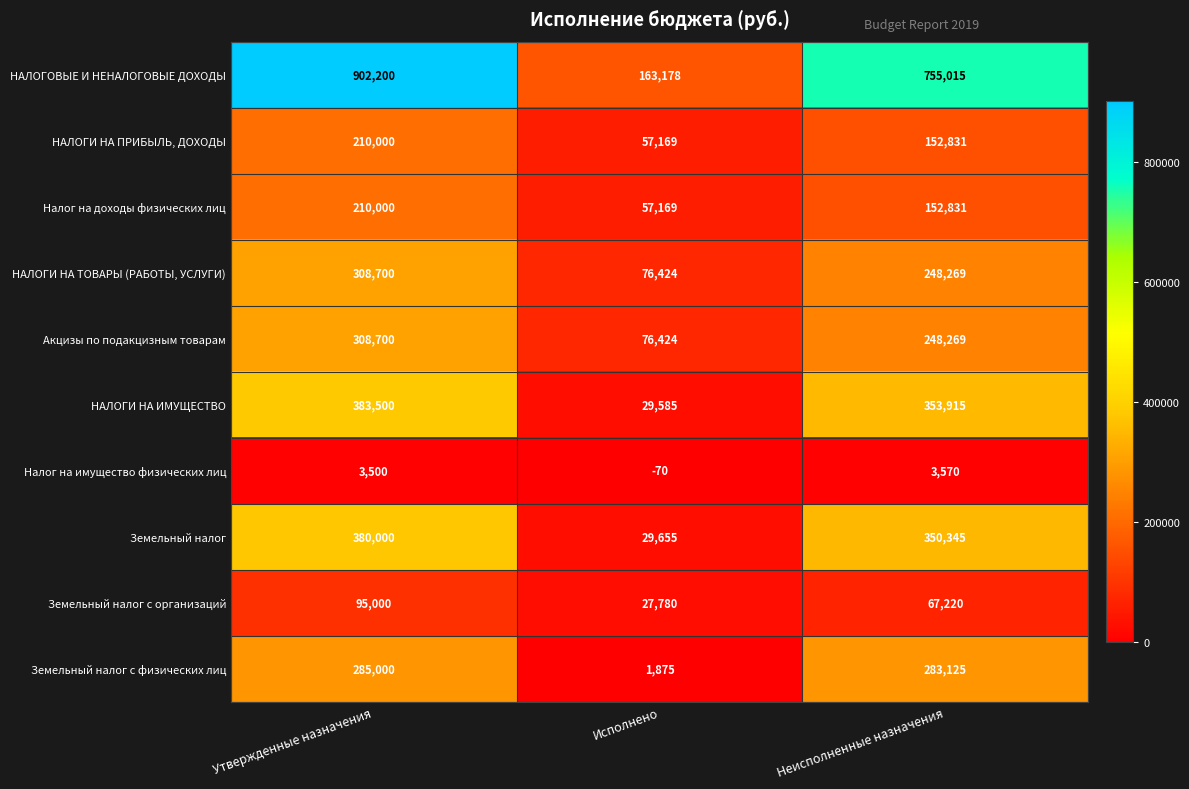

What is the greatest value displayed?

902200